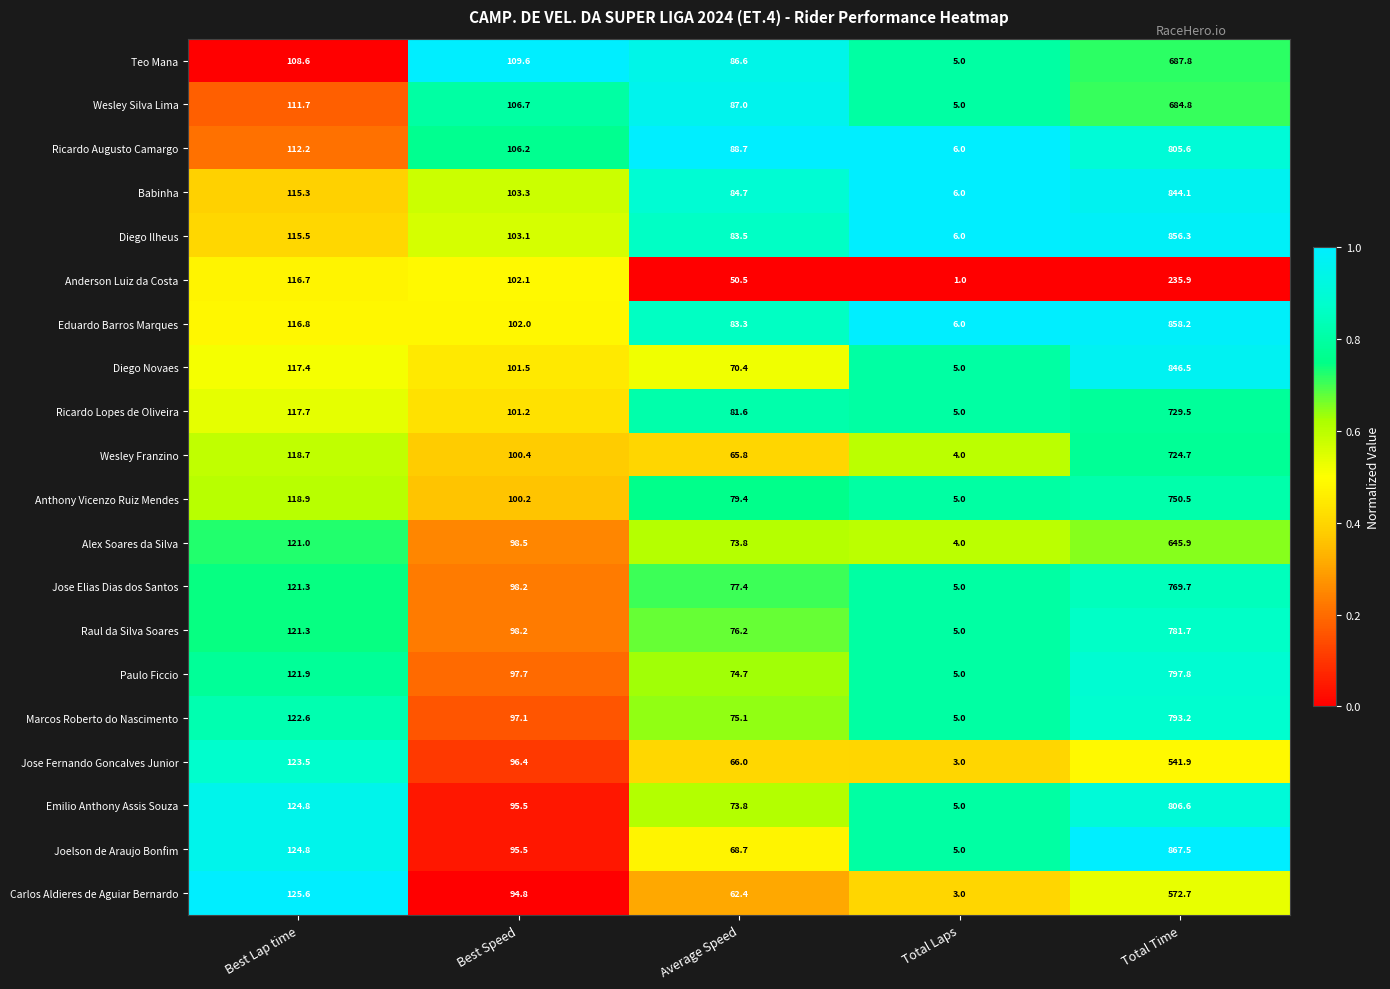

True or false: Anthony Vicenzo Ruiz Mendes has a value of 100.2 at Best Speed.

True